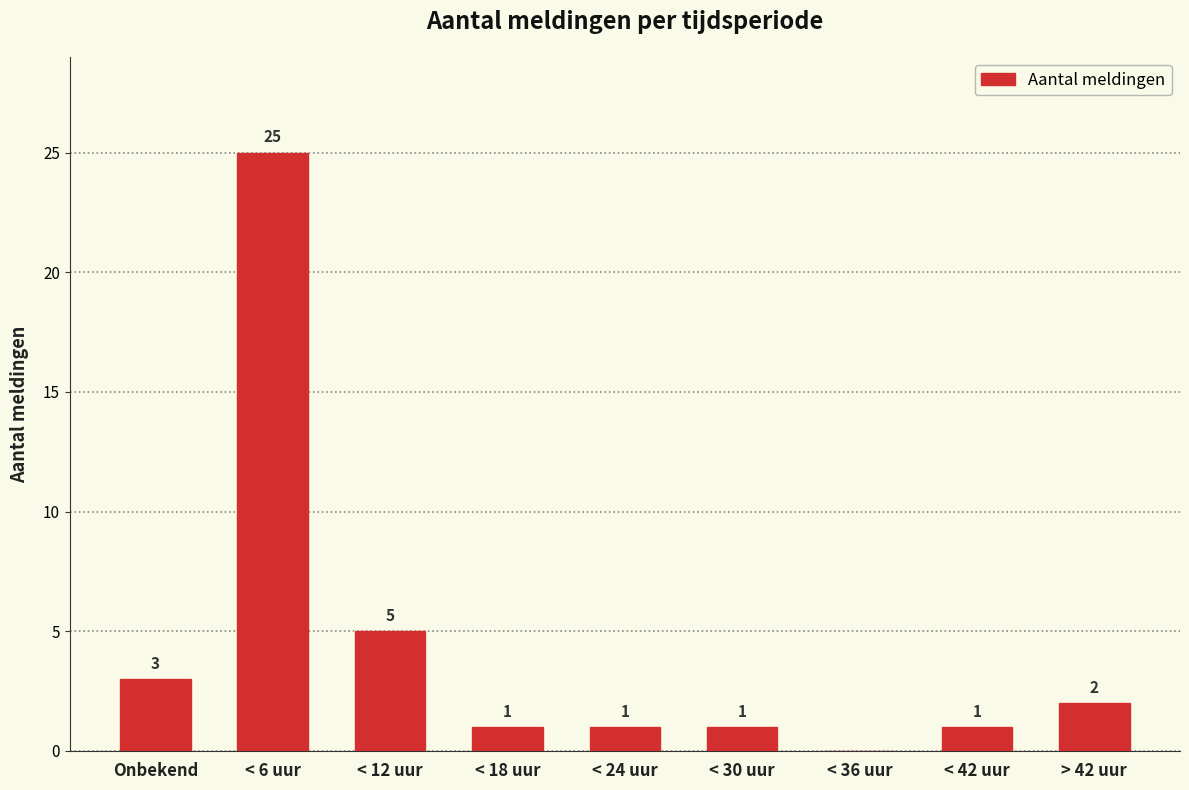

What is the change in value from < 6 uur to < 42 uur?

-24